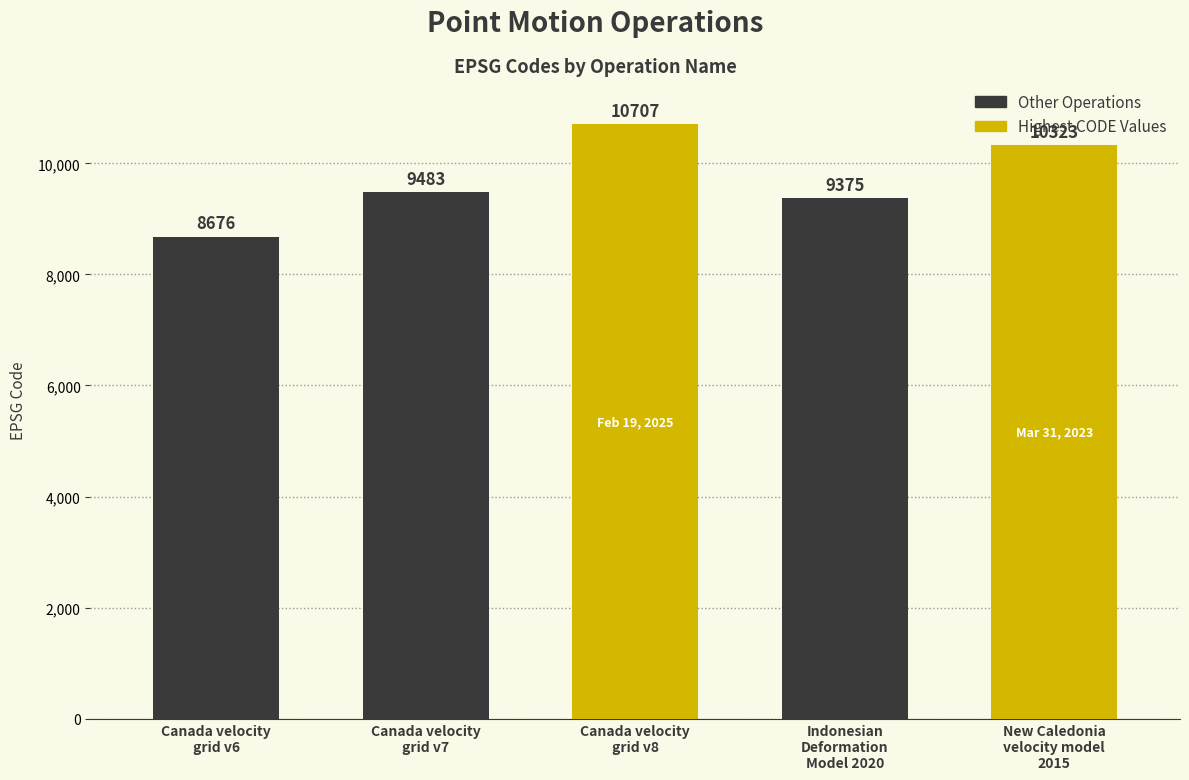

What is the change in value from Canada velocity
grid v7 to Canada velocity
grid v8?

+1224